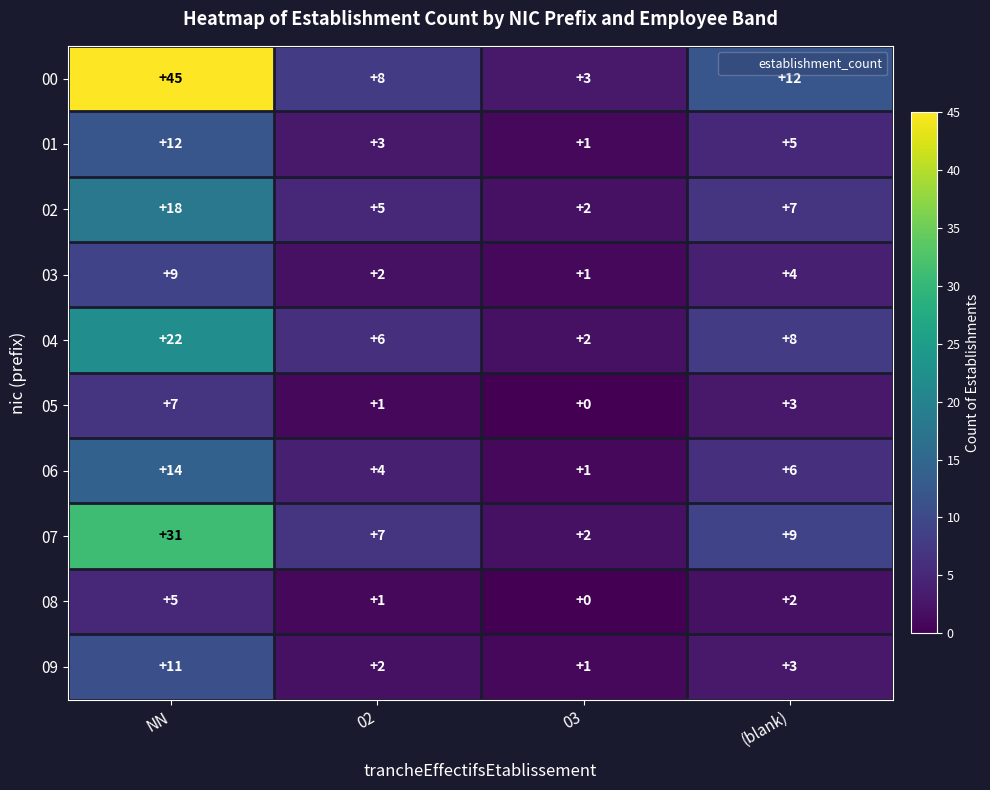

Which series has the largest total across all categories?

00